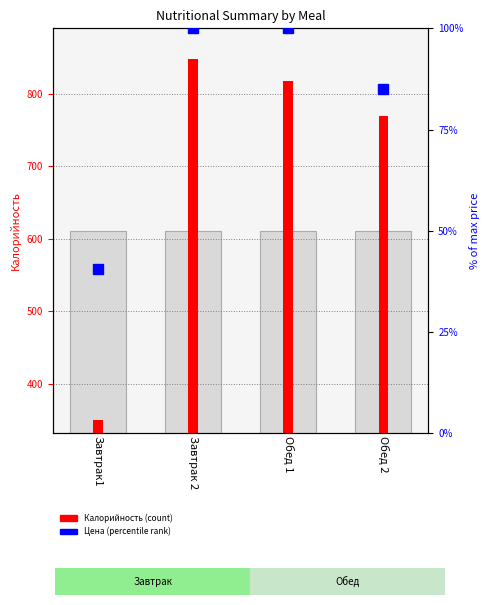

Where does the Калорийность (count) series first go above 818?

Завтрак 2